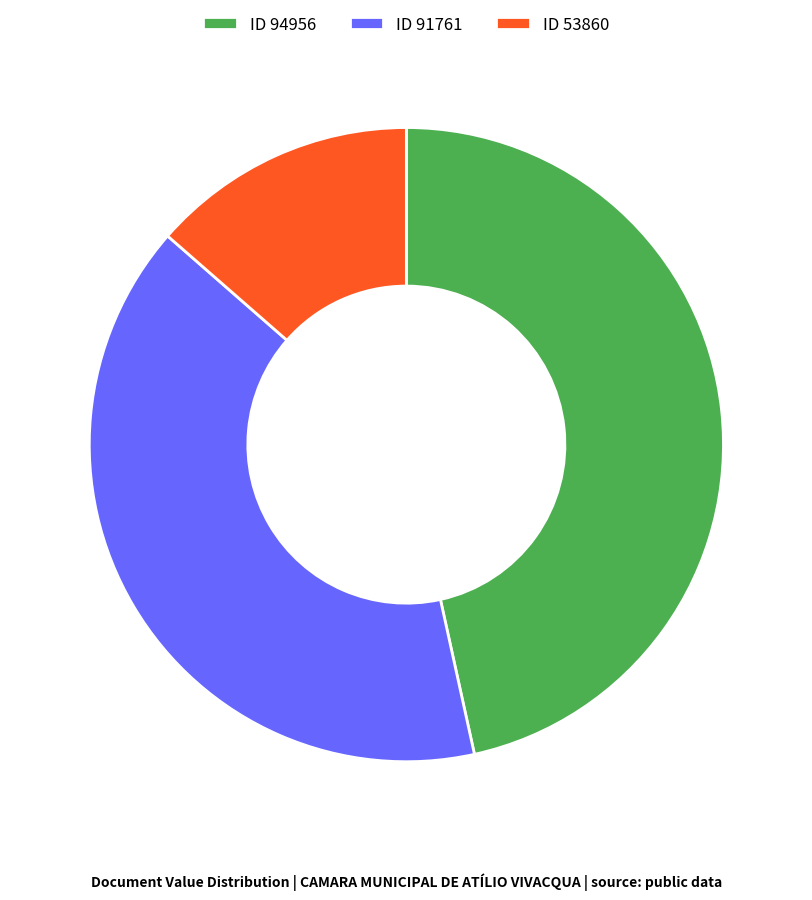

How many slices are in this pie chart?

3